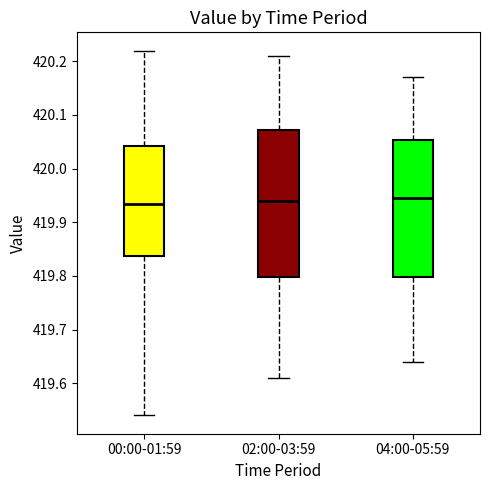

Comparing the boxes themselves (not the whiskers), which one is the tallest?

02:00-03:59